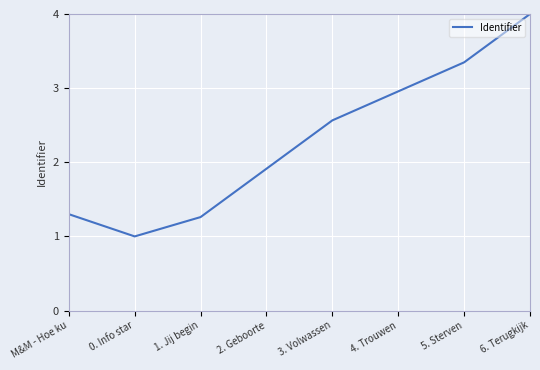

Is it true that the value at 5. Sterven is 2.0?

False